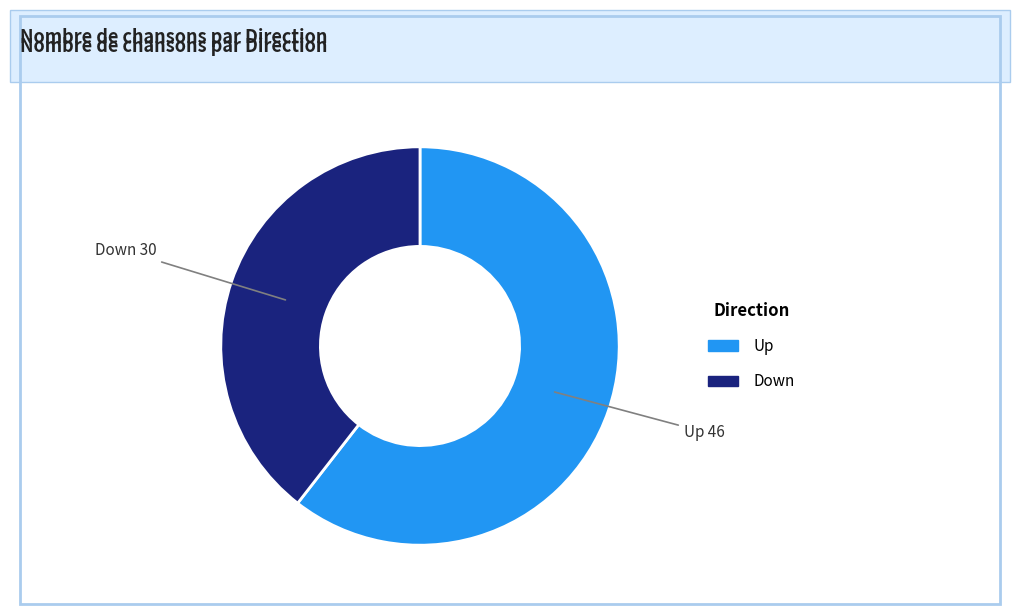

Is Up the majority of the pie?

Yes